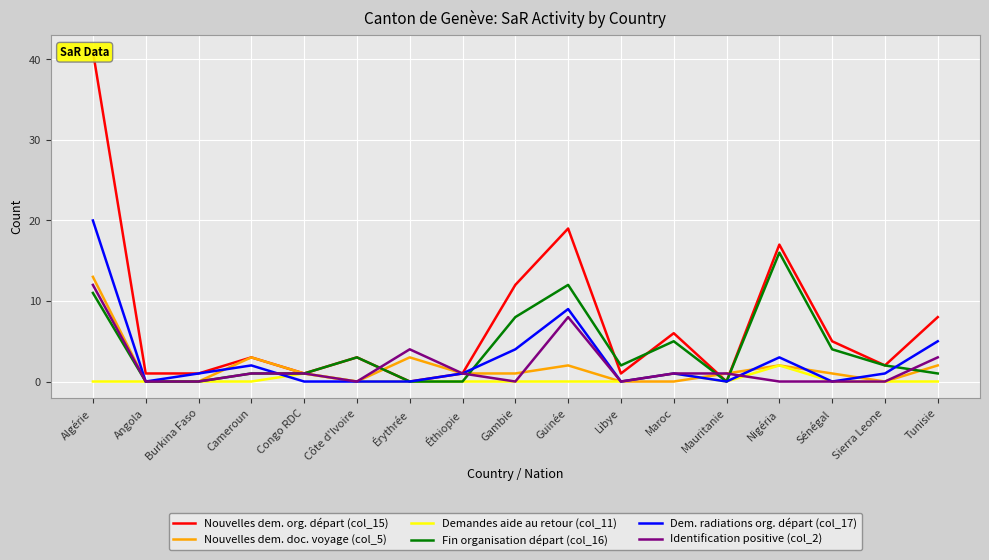

How many values in the Demandes aide au retour (col_11) series exceed 0?

3